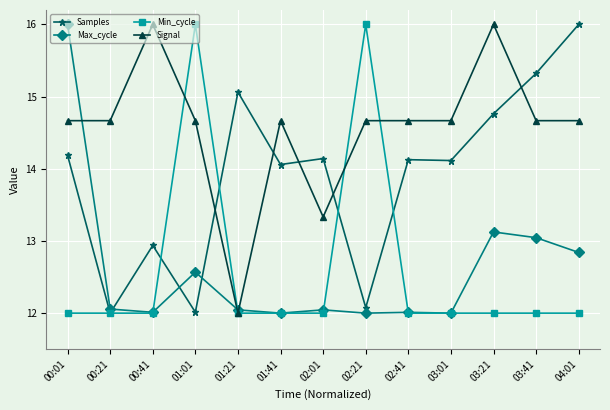

What is the highest value of the Samples series?

16.0